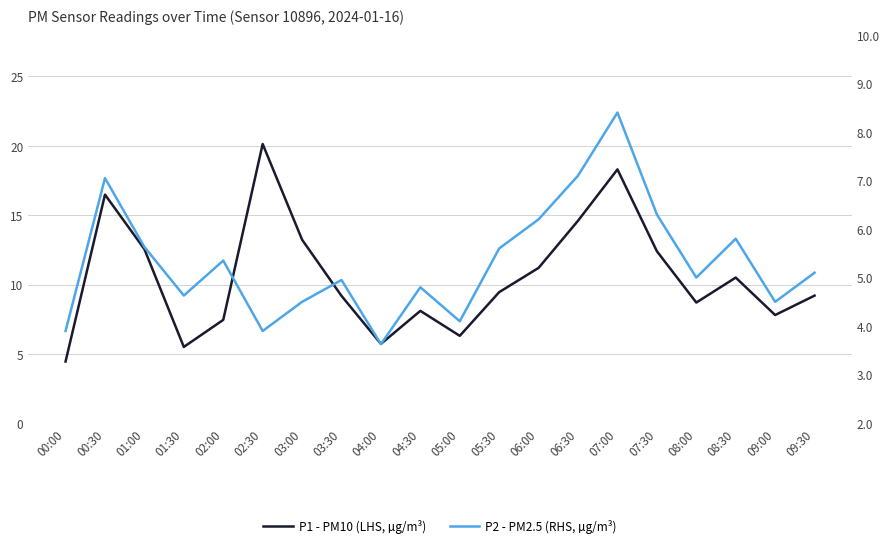

Which has a higher value, 06:30 or 03:00?

06:30